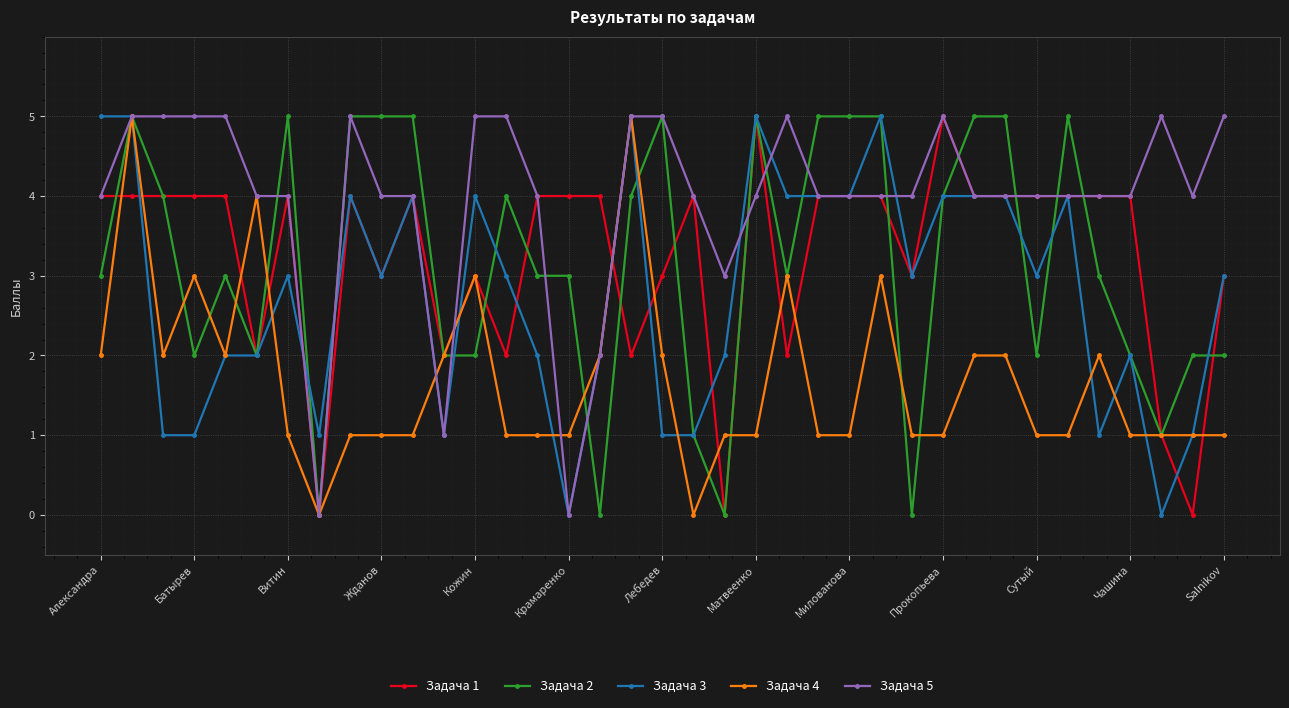

What is the greatest value displayed?

5